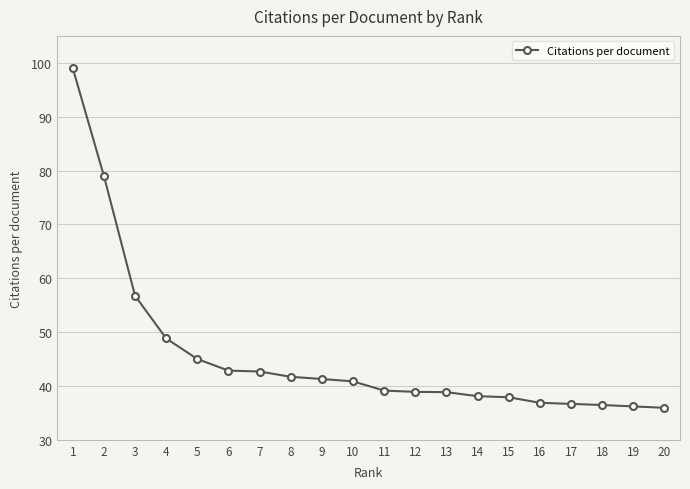

What is the value of the 4th point from the left?

48.8